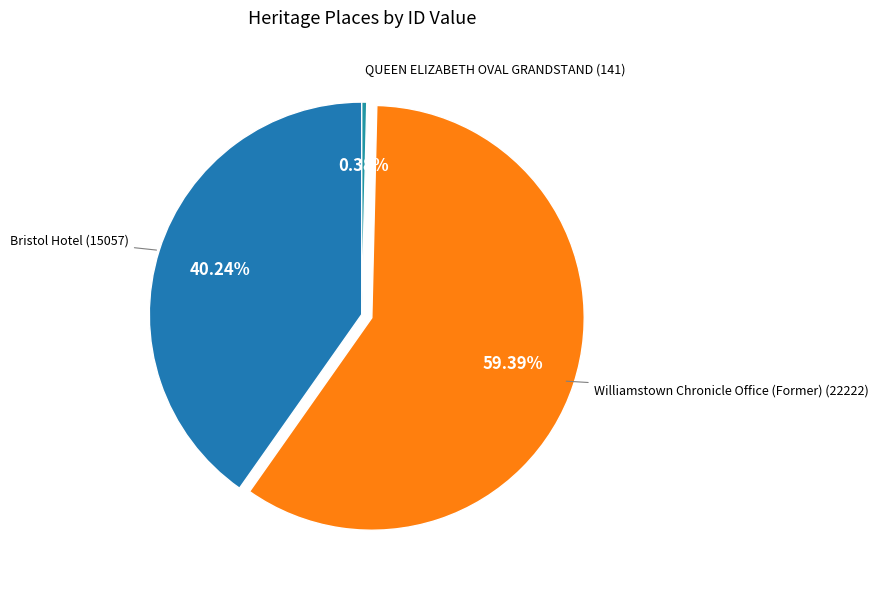

What percentage is NOT represented by Bristol Hotel?

59.8%